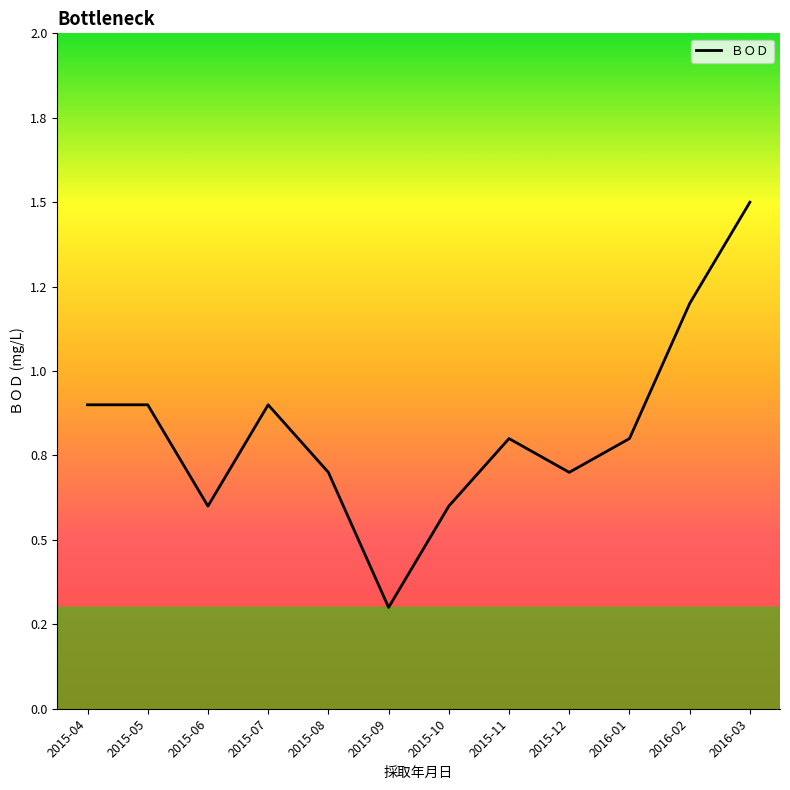

Does the chart have visible grid lines?

No